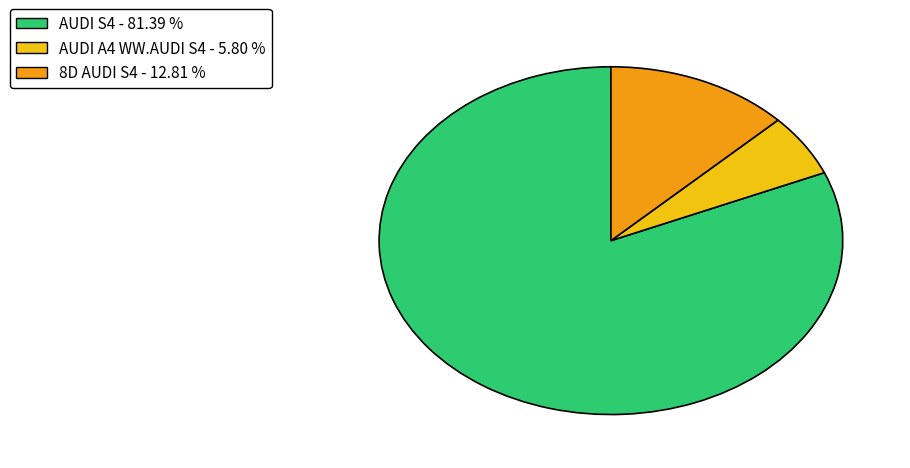

Is there any slice that represents more than half of the pie?

Yes